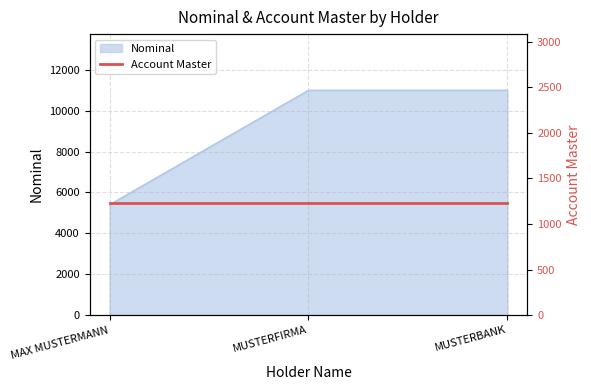

Reading left to right, what are all the values shown in this chart?

MAX MUSTERMANN=5400	MUSTERFIRMA=11000	MUSTERBANK=11000